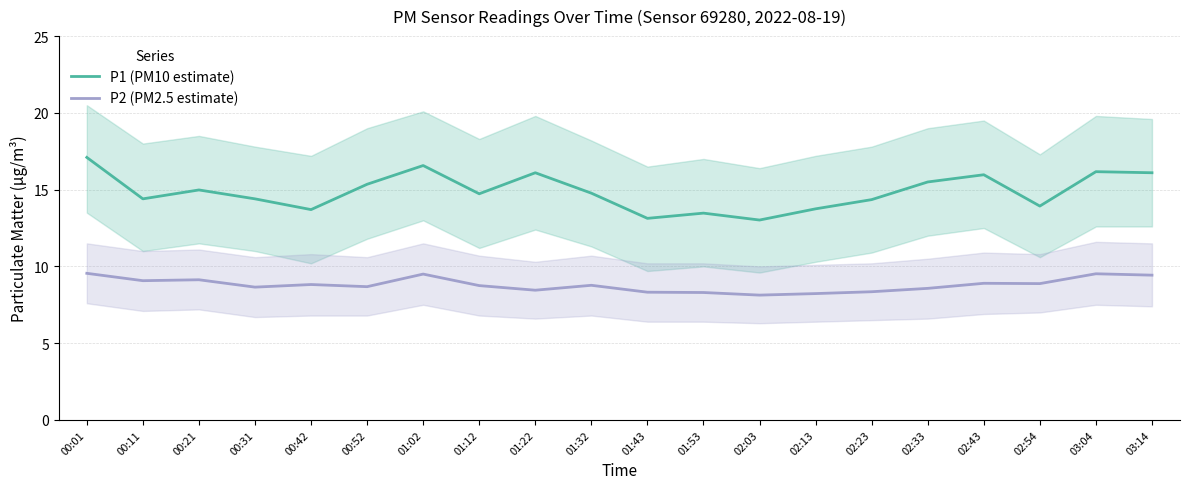

What are all the series names shown in the legend?

P1 (PM10 estimate), P2 (PM2.5 estimate)